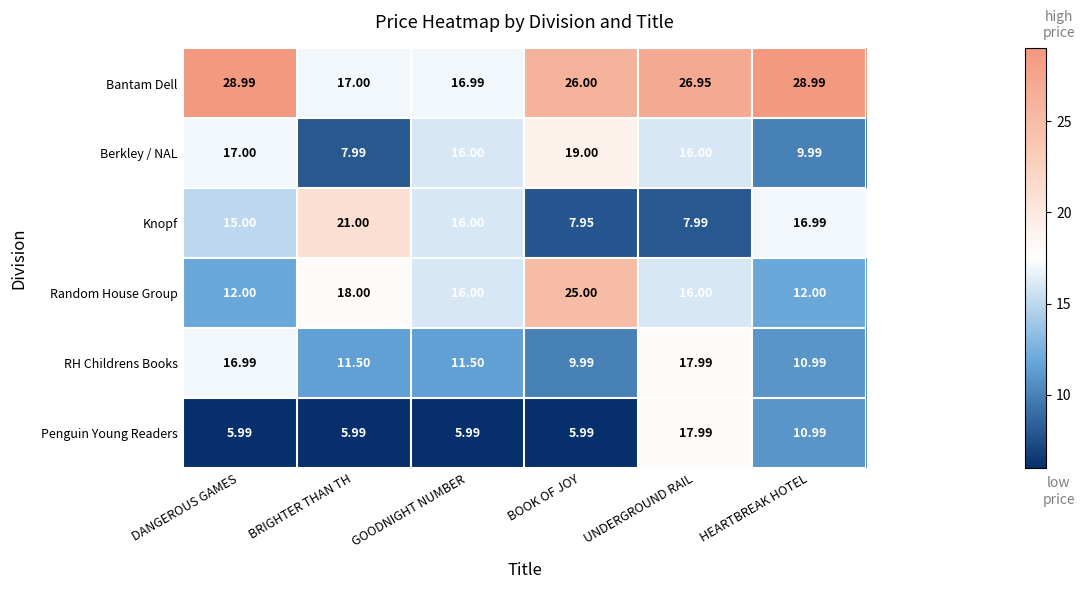

At how many categories does at least one series exceed 18?

5